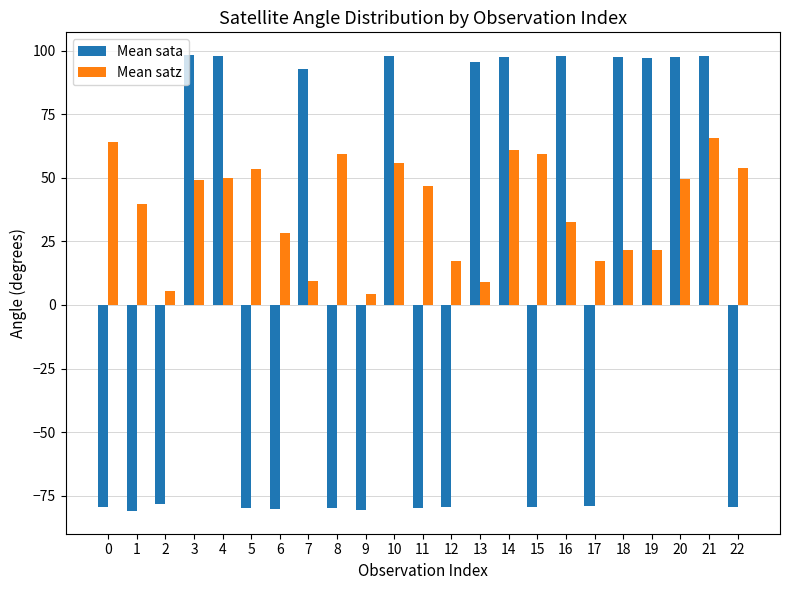

Between 5 and 8, which series saw the biggest shift?

Mean satz